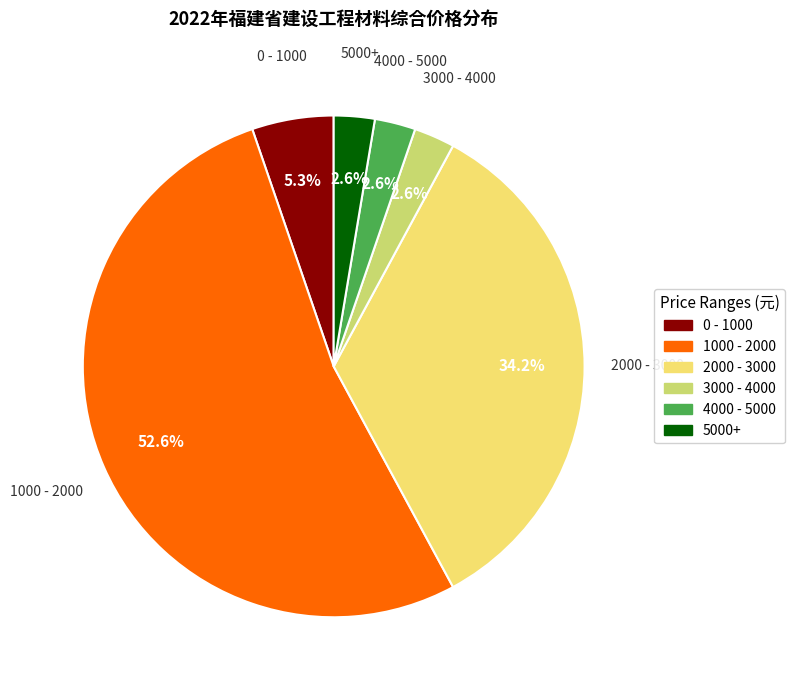

Is there a majority slice in this chart?

Yes